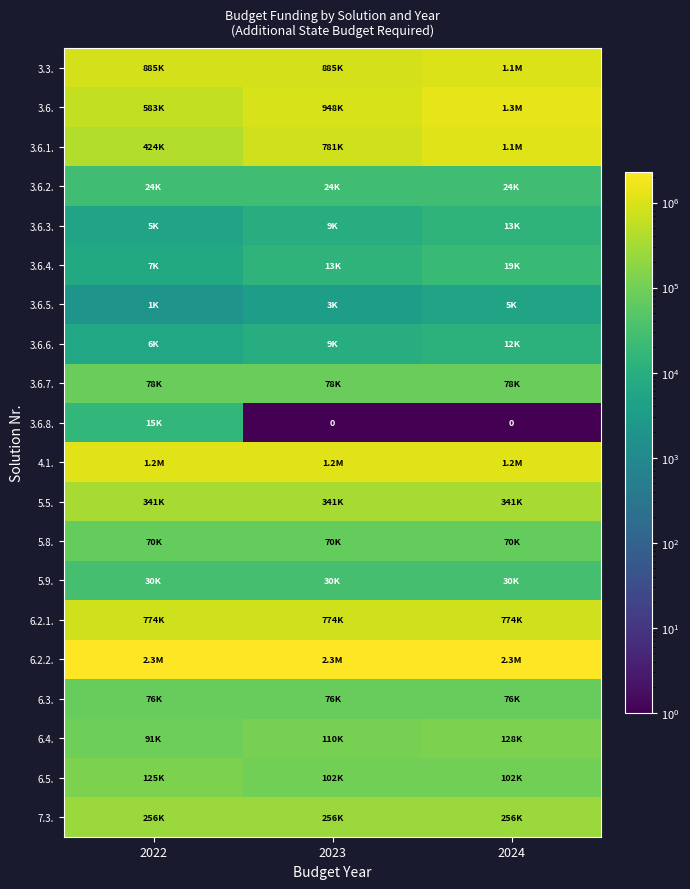

At which category is the sum across all series the highest?

2024